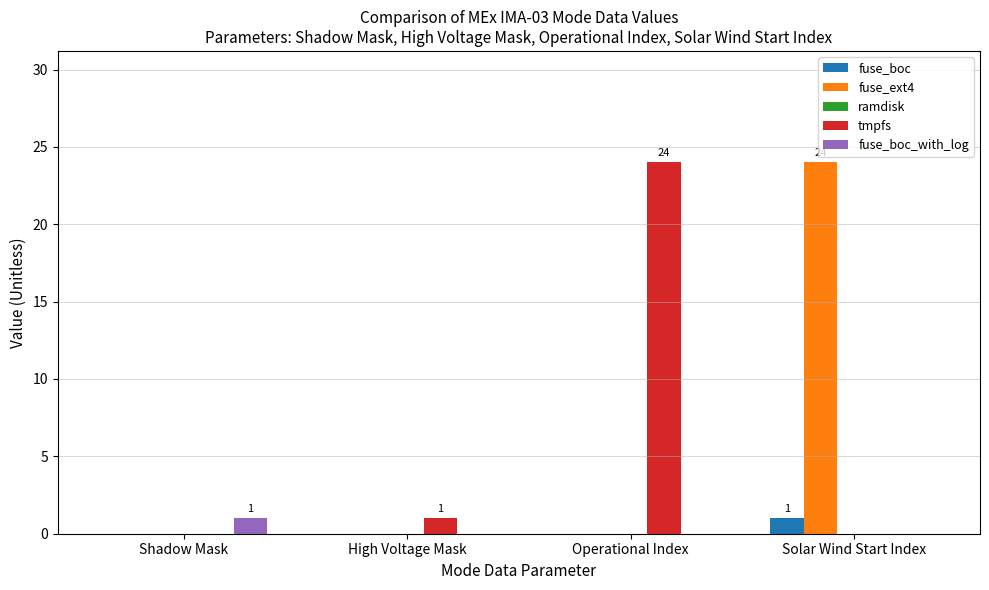

Between Shadow Mask and Solar Wind Start Index, which series saw the biggest shift?

fuse_ext4